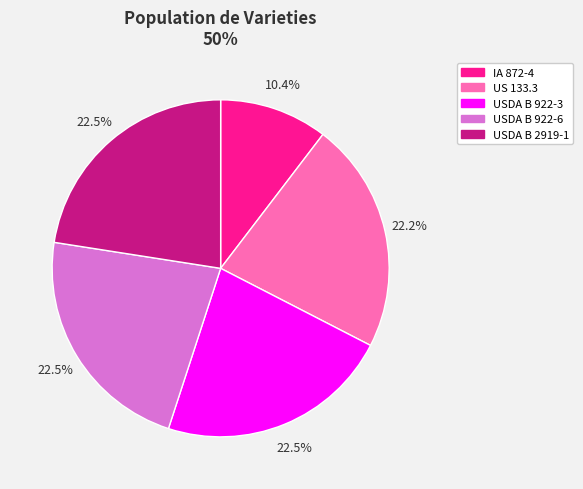

How many slices are in this pie chart?

5